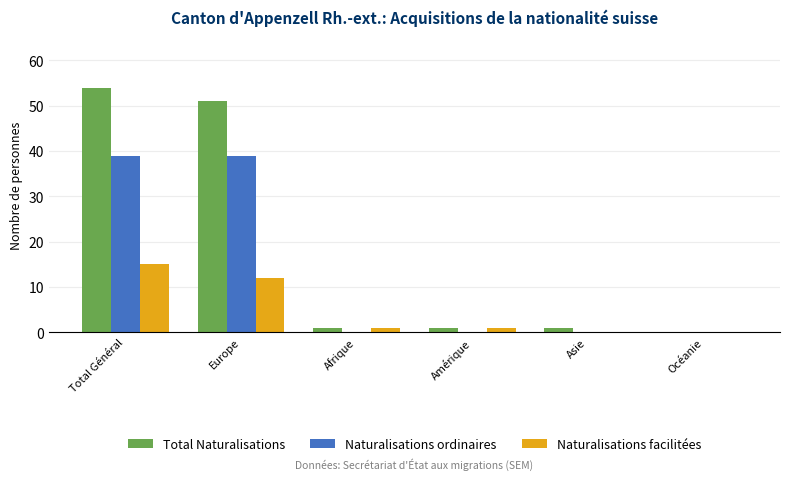

Which series changed the most between Europe and Afrique?

Total Naturalisations